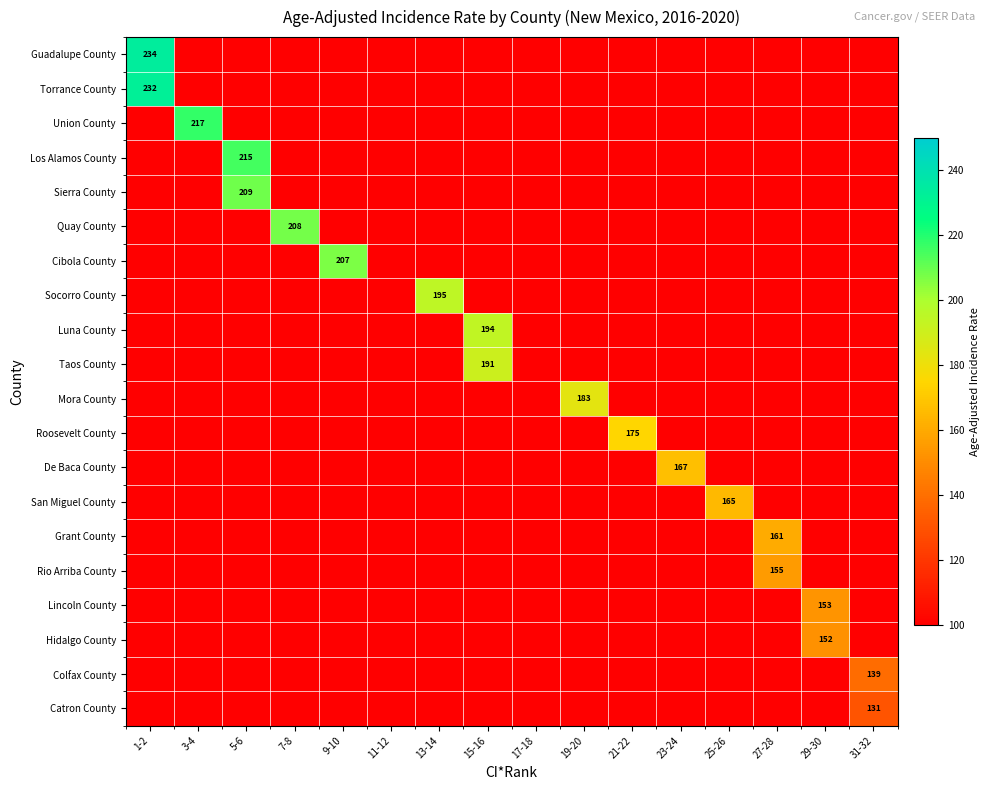

Between 23-24 and 25-26, which series saw the biggest shift?

De Baca County